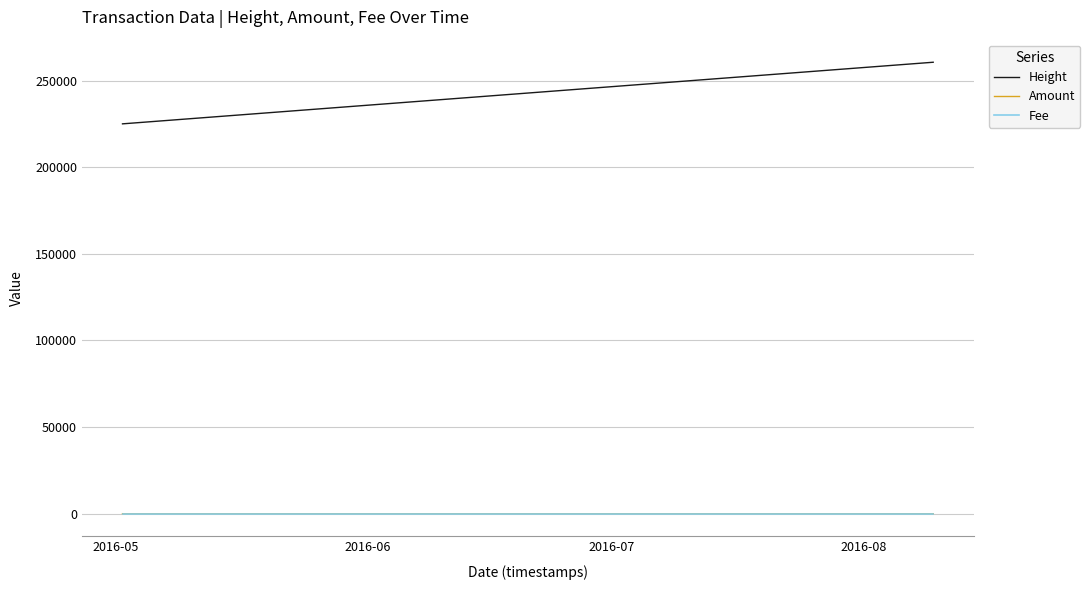

What is the sum of all Amount values?

4